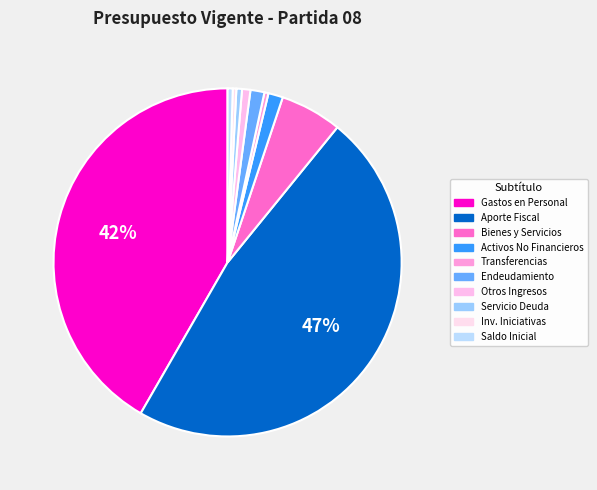

Count the number of slices in the pie.

10